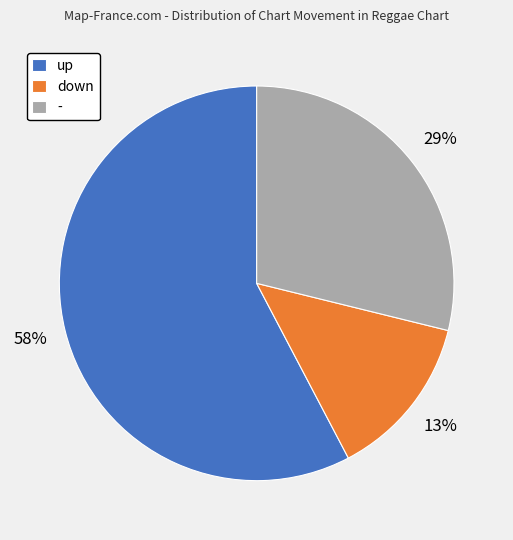

Rank the categories by value from highest to lowest.

up, -, down